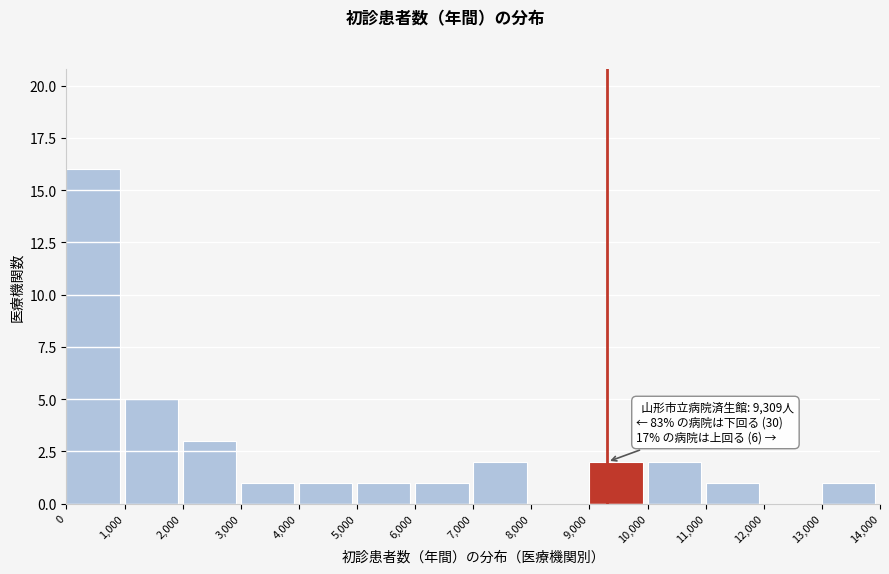

Which range on the x-axis has the tallest bar?

0 to 1,000